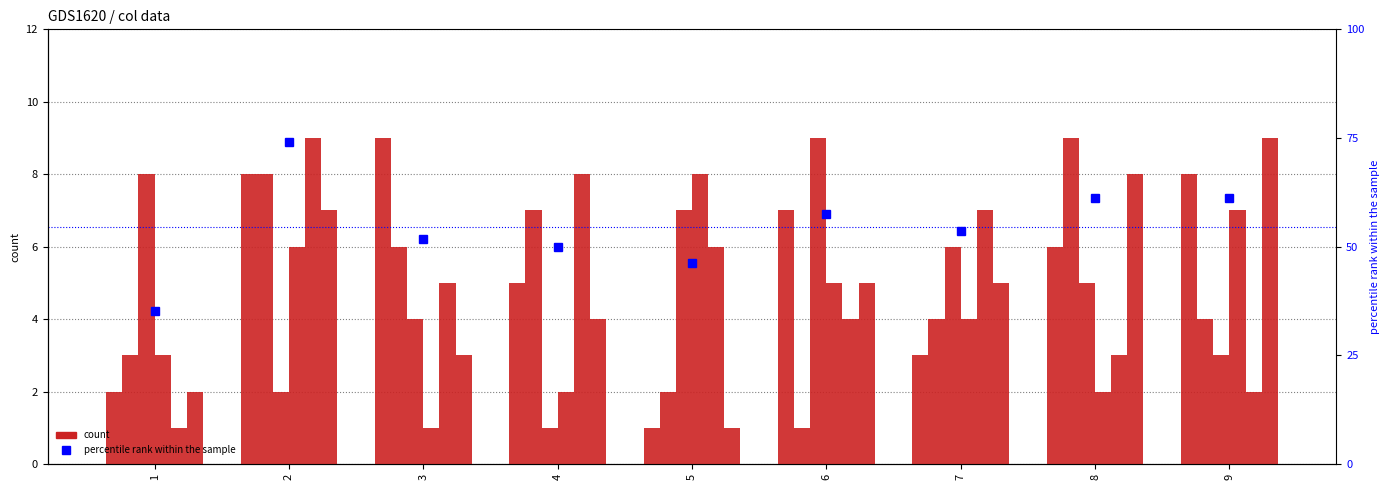

At how many categories does at least one series exceed 8?

5